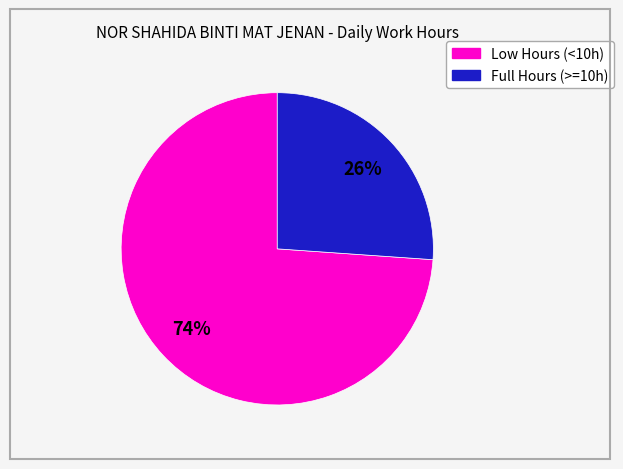

To the nearest percent, what is the average slice percentage?

50%